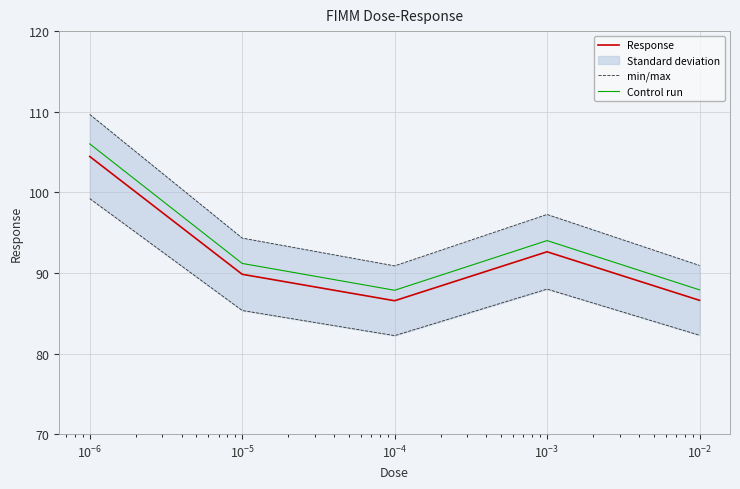

What is the sum of all Response values?

460.0